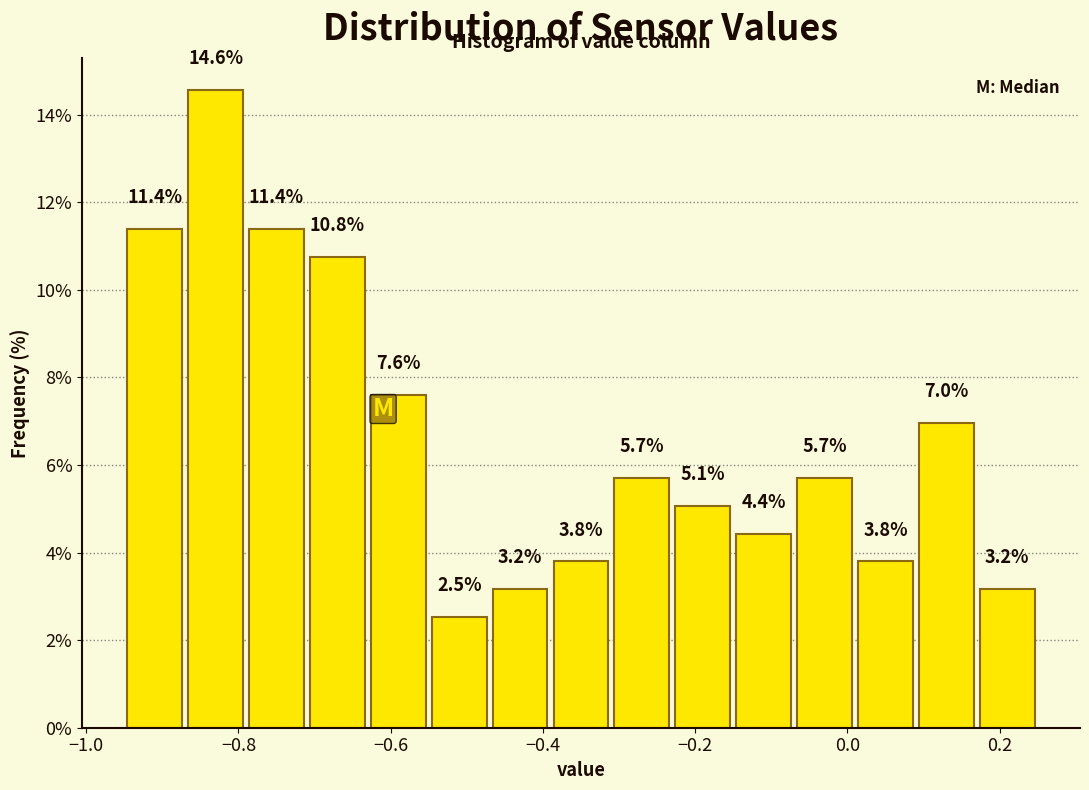

How tall is the bar that spans -0.39 to -0.31 on the x-axis? The bar edges are not printed on the chart, so give them approximately, as read against the axis.

3.8